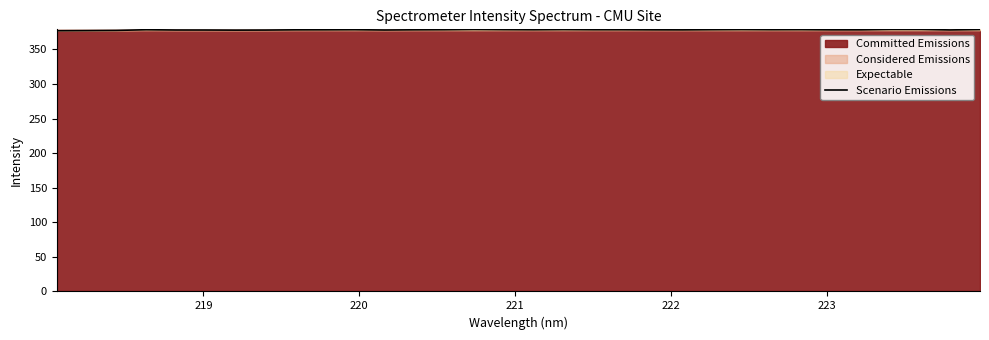

What is the lowest value of the Scenario Emissions series?

377.0